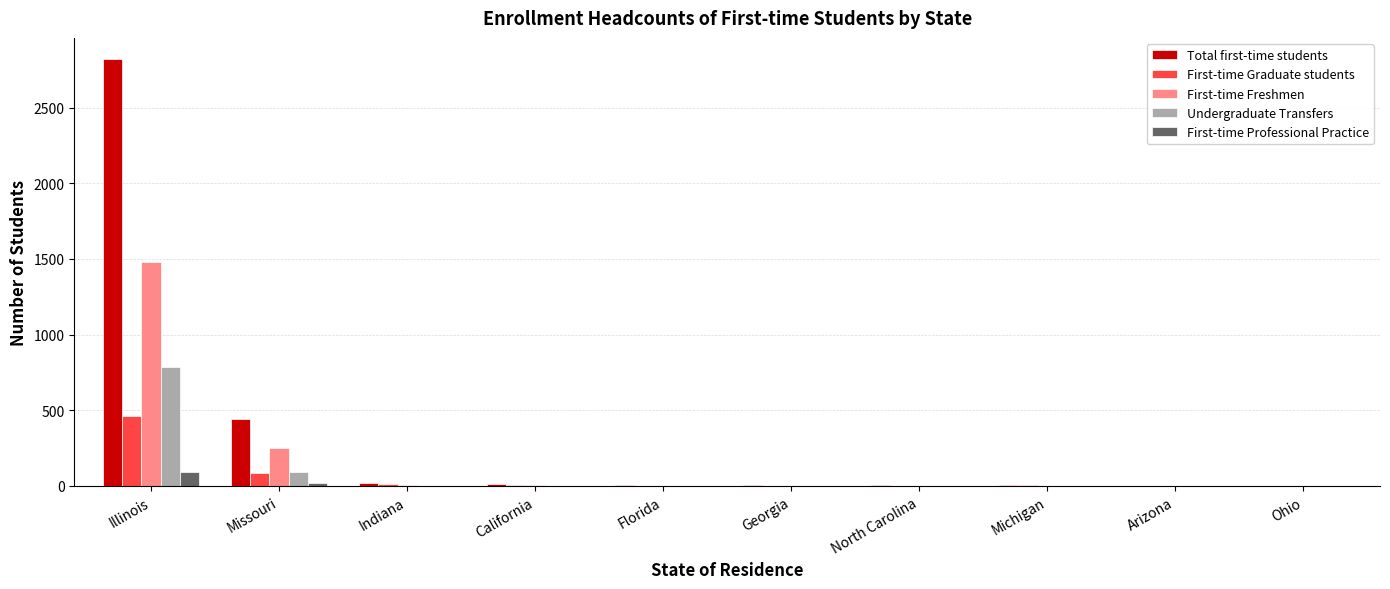

The Undergraduate Transfers series shows 366 at Arizona. True or false?

False